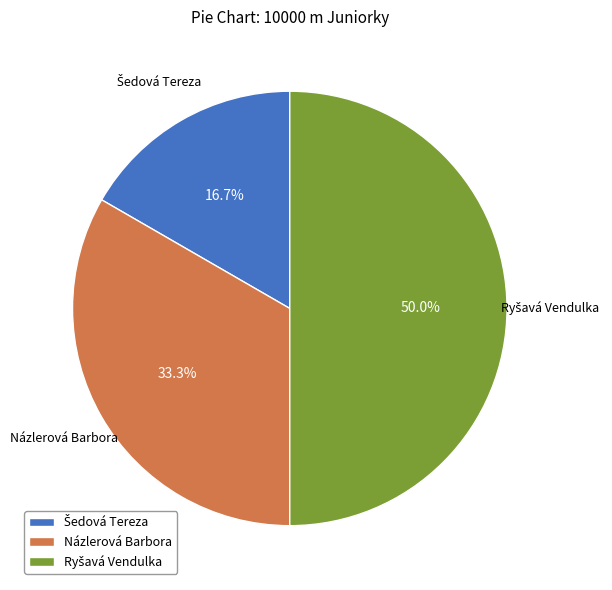

Count the number of slices in the pie.

3